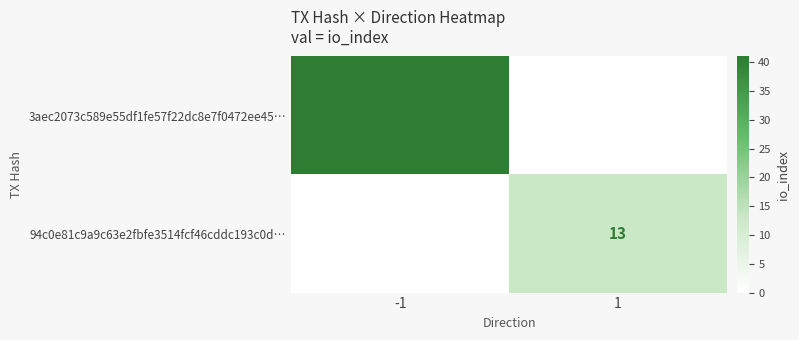

The value of 94c0e81c9a9c63e2fbfe3514fcf46cddc193c0d… at 1 is 13. True or false?

True